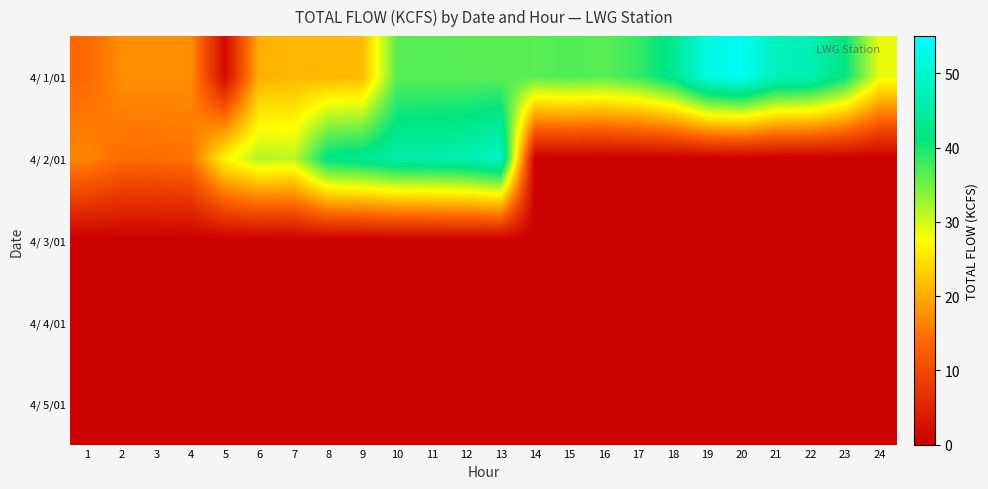

What is the difference between the highest and lowest values at 14?

36.4